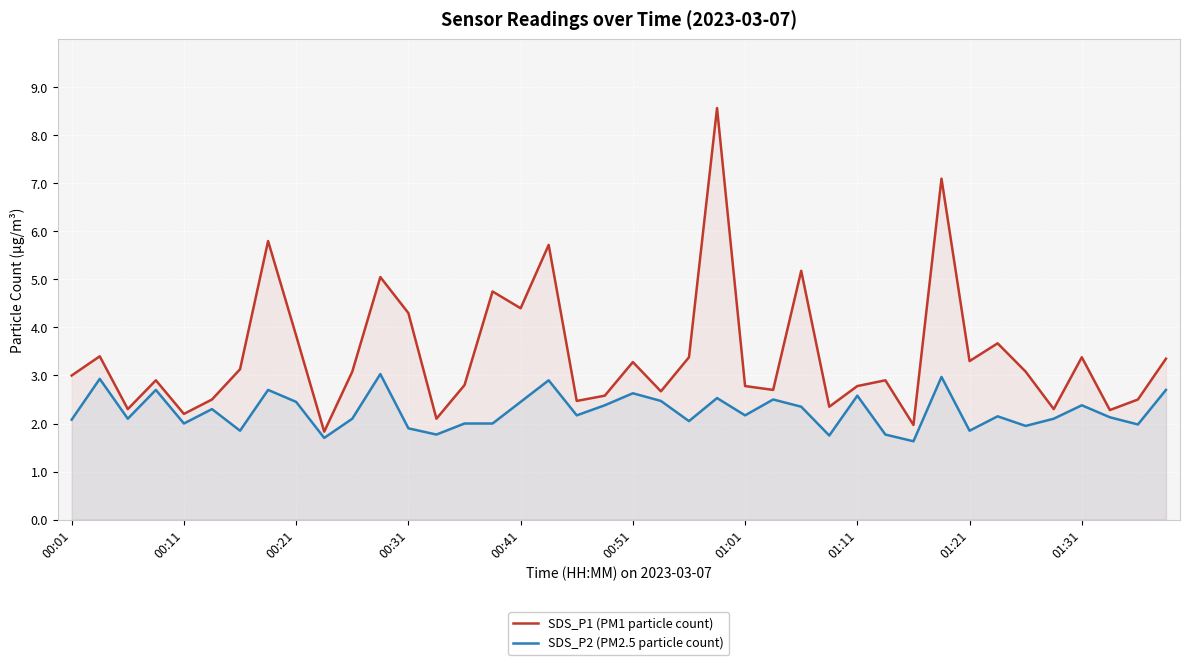

Where does the SDS_P2 (PM2.5 particle count) series first go above 2?

00:01